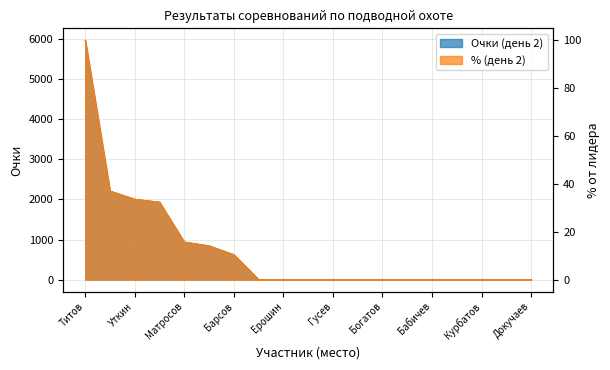

Reading right to left, list all the values displayed in this chart.

Очки (день 2): Докучаев=0.0	Подставкин=0.0	Курбатов=0.0	Зенин=0.0	Бабичев=0.0	Ченцов=0.0	Богатов=0.0	Прокопенко=0.0	Гусев=0.0	Березкин=0.0	Ерошин=0.0	Пустов=0.0	Барсов=620.0	Шамрин=842.0	Матросов=936.0	Сидоров=1930.0	Уткин=2004.0	Кузнецов=2208.0	Титов=5970.0
% (день 2): Докучаев=0.0	Подставкин=0.0	Курбатов=0.0	Зенин=0.0	Бабичев=0.0	Ченцов=0.0	Богатов=0.0	Прокопенко=0.0	Гусев=0.0	Березкин=0.0	Ерошин=0.0	Пустов=0.0	Барсов=10.4	Шамрин=14.1	Матросов=15.7	Сидоров=32.3	Уткин=33.6	Кузнецов=37.0	Титов=100.0